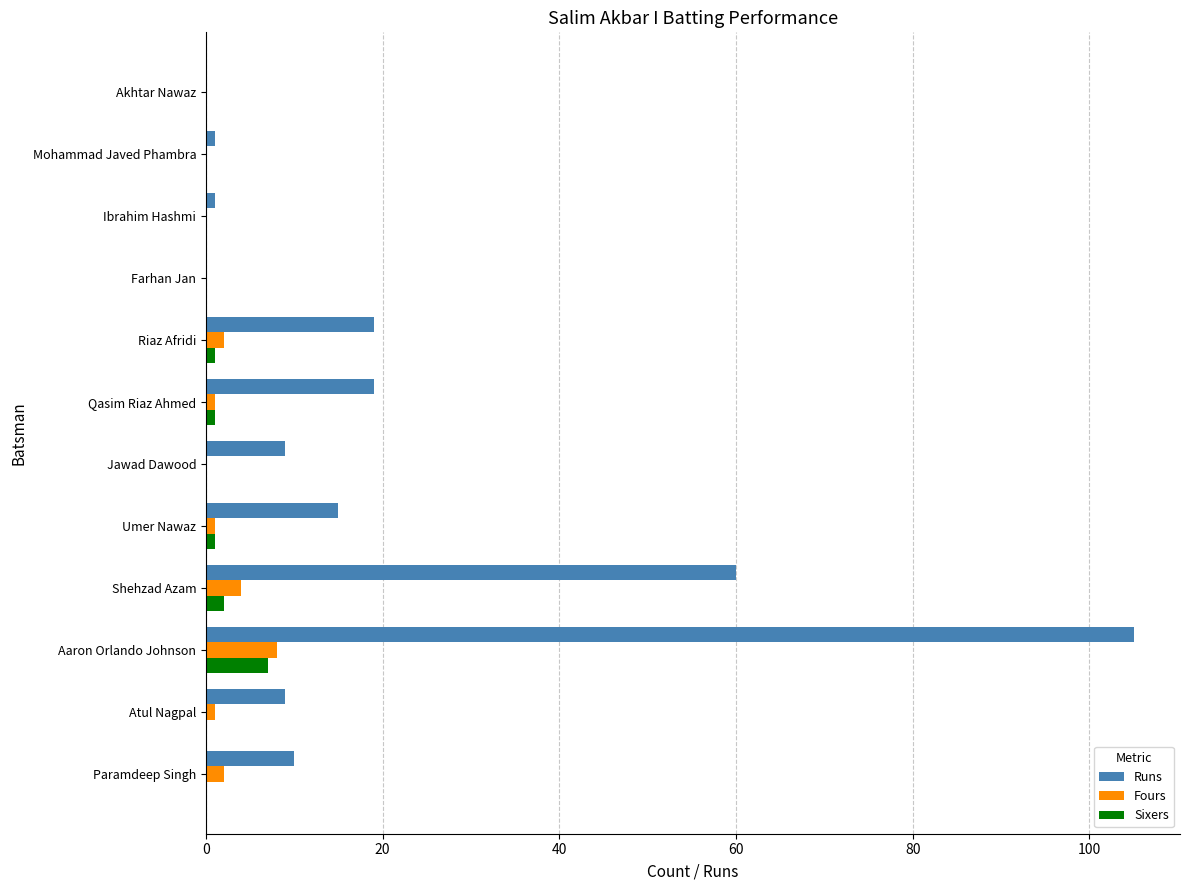

The value of Fours at Akhtar Nawaz is 5. True or false?

False